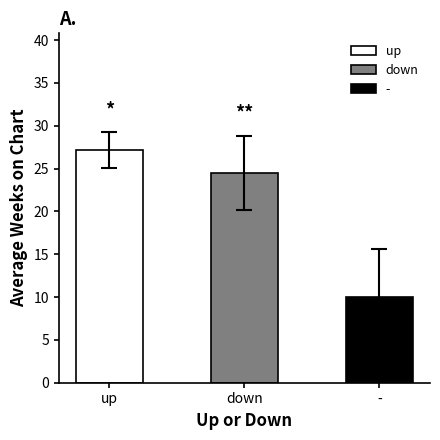

What is the label of the 2nd bar from the right?

down